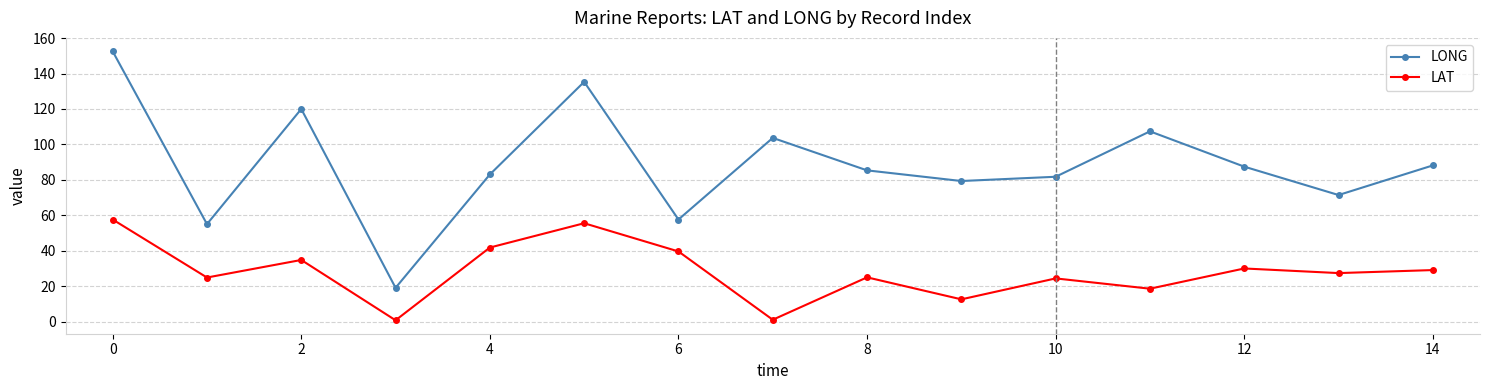

What is the difference between the second highest and second lowest values in the LAT series?

54.4